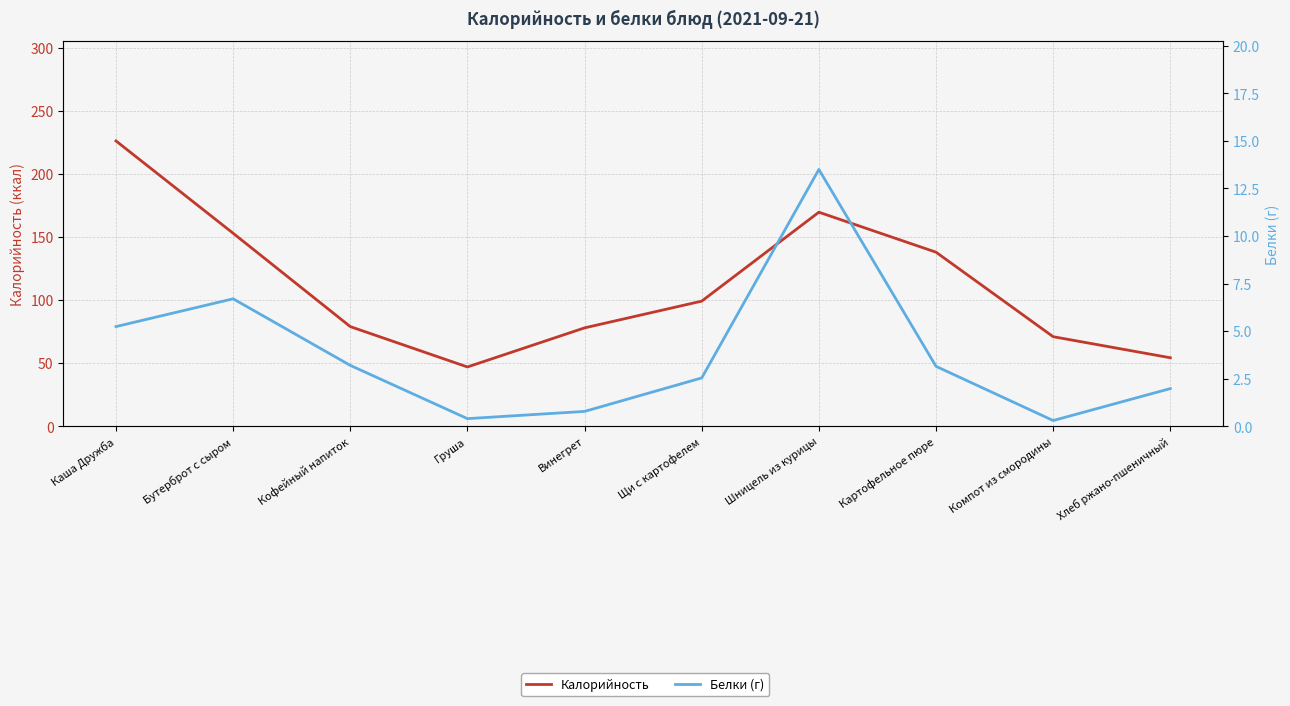

Where does the Калорийность series first go above 99?

Каша Дружба